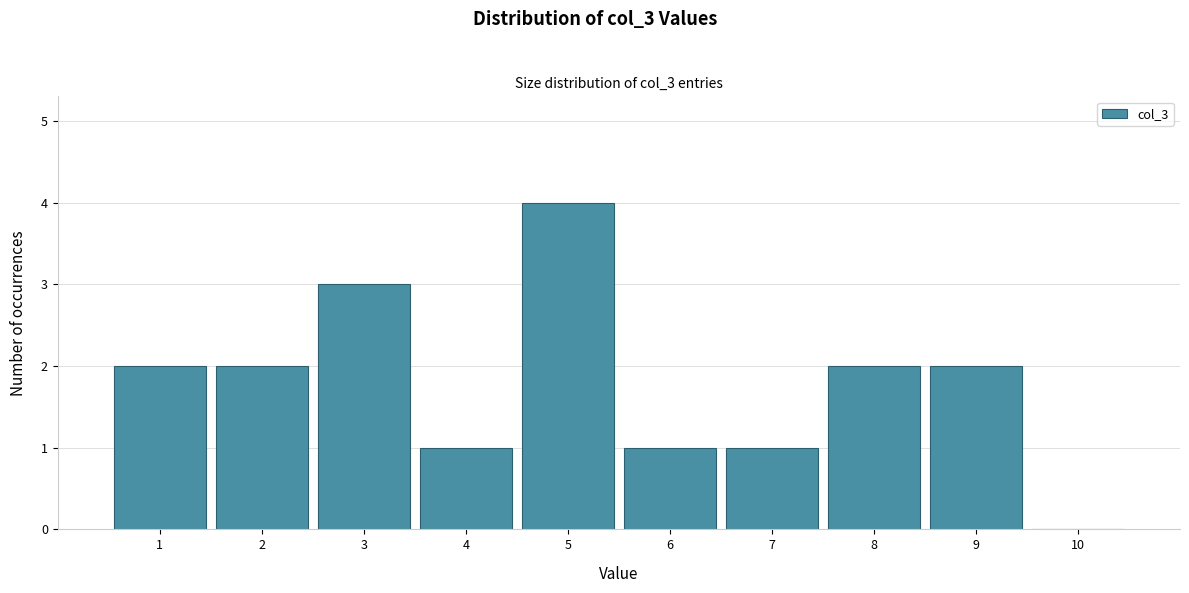

Which range on the x-axis has the tallest bar?

4.5 to 5.5